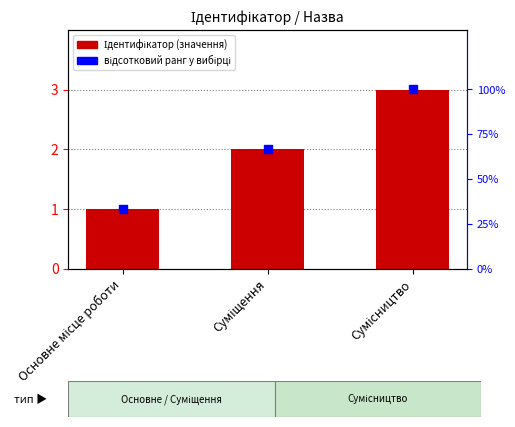

Which series reaches the maximum Y coordinate?

відсотковий ранг